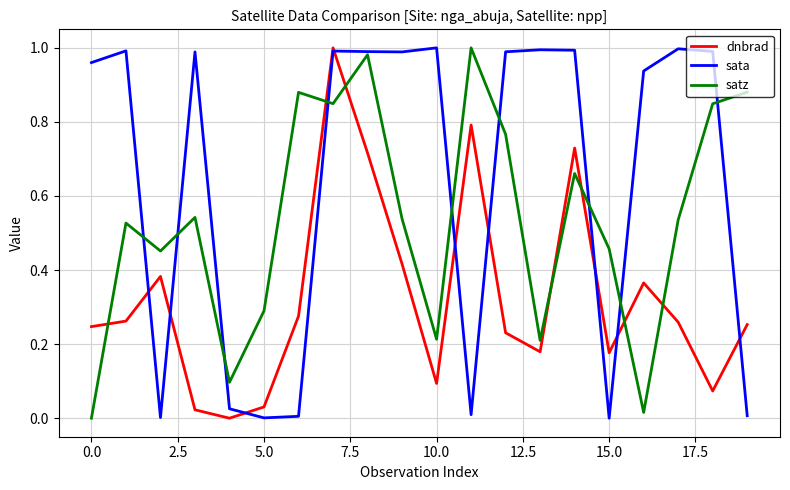

Which series ends up on top after the final intersection of dnbrad and satz?

satz